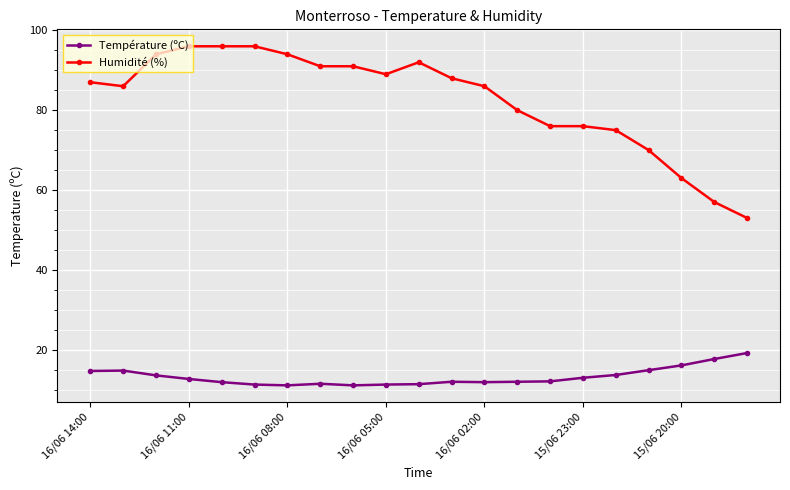

True or false: Température (ºC) and Humidité (%) intersect in this chart.

False